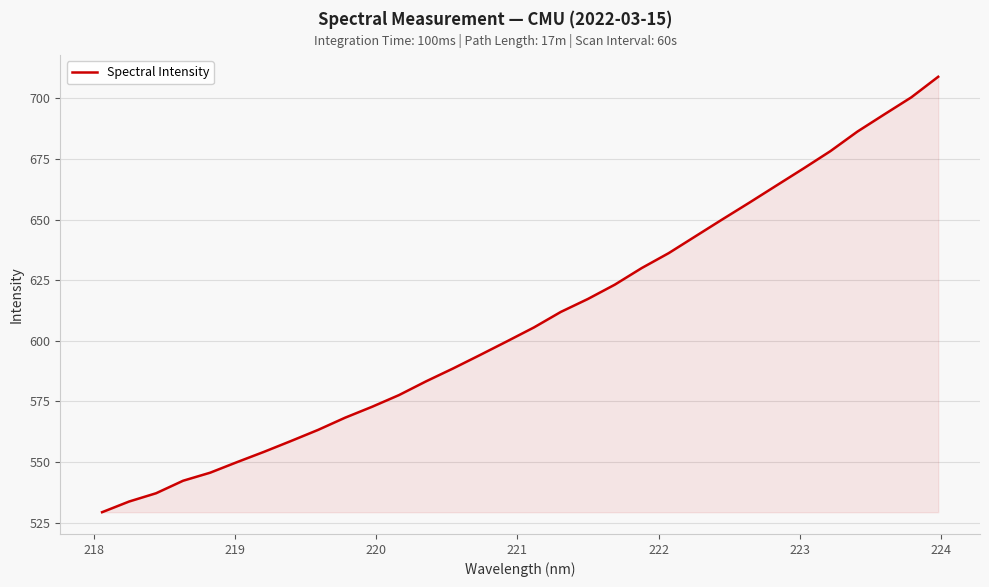

What is the average value?

608.6